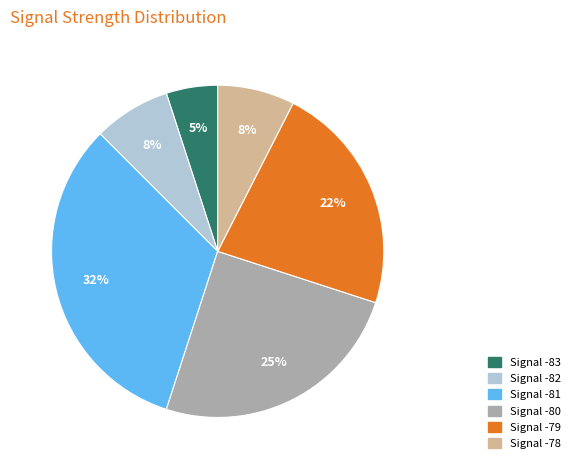

To the nearest percent, what is the difference between the largest and smallest slice percentages?

27%